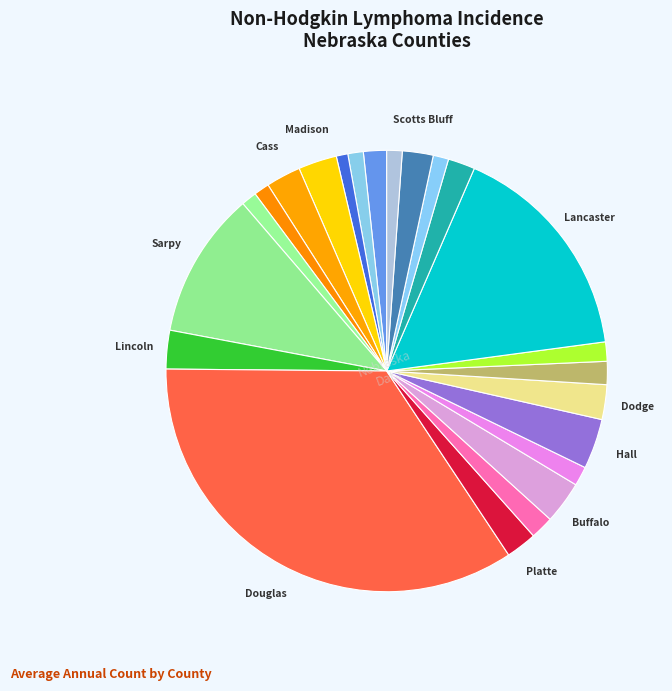

Count the number of slices in the pie.

23